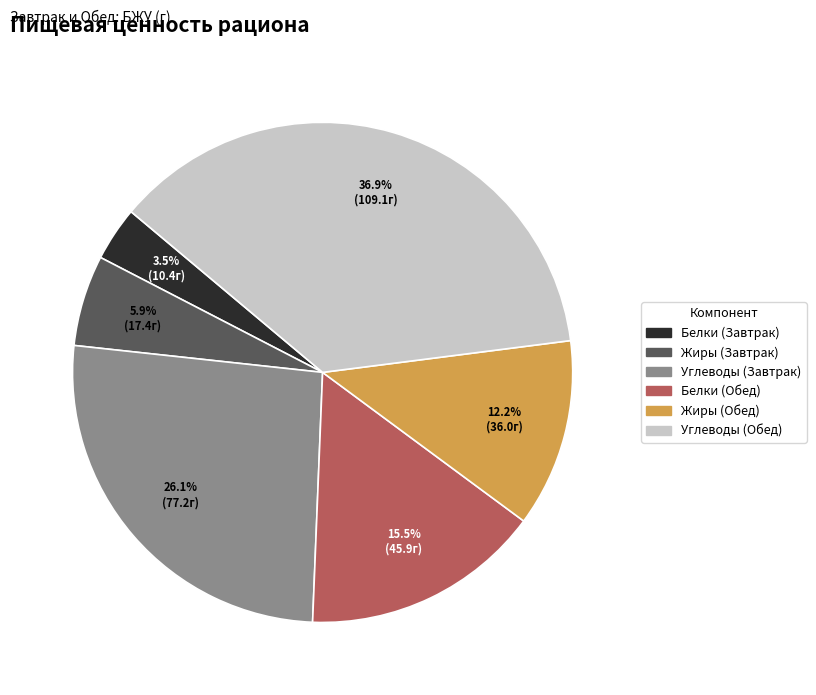

Count the number of slices in the pie.

6